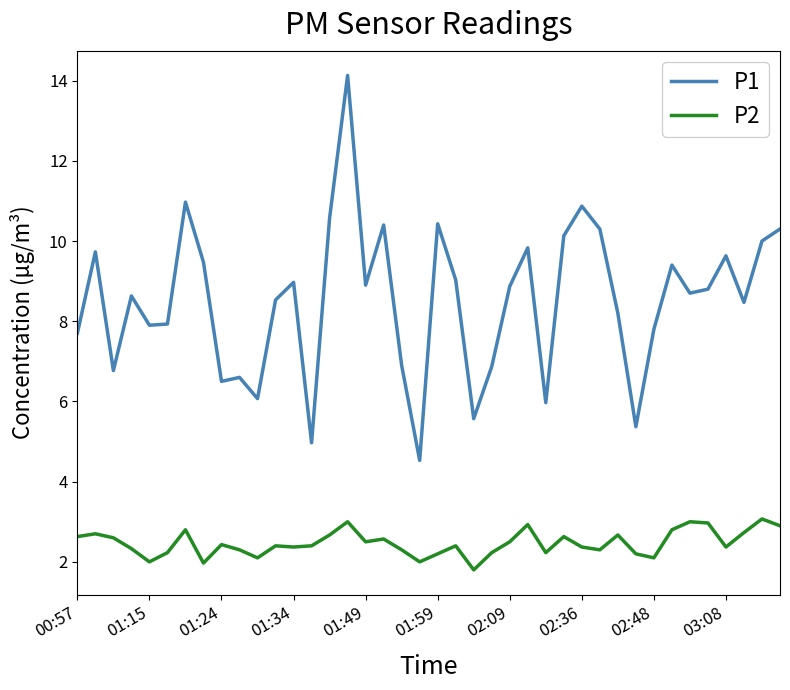

List the series in order of their overall mean, lowest first.

P2, P1